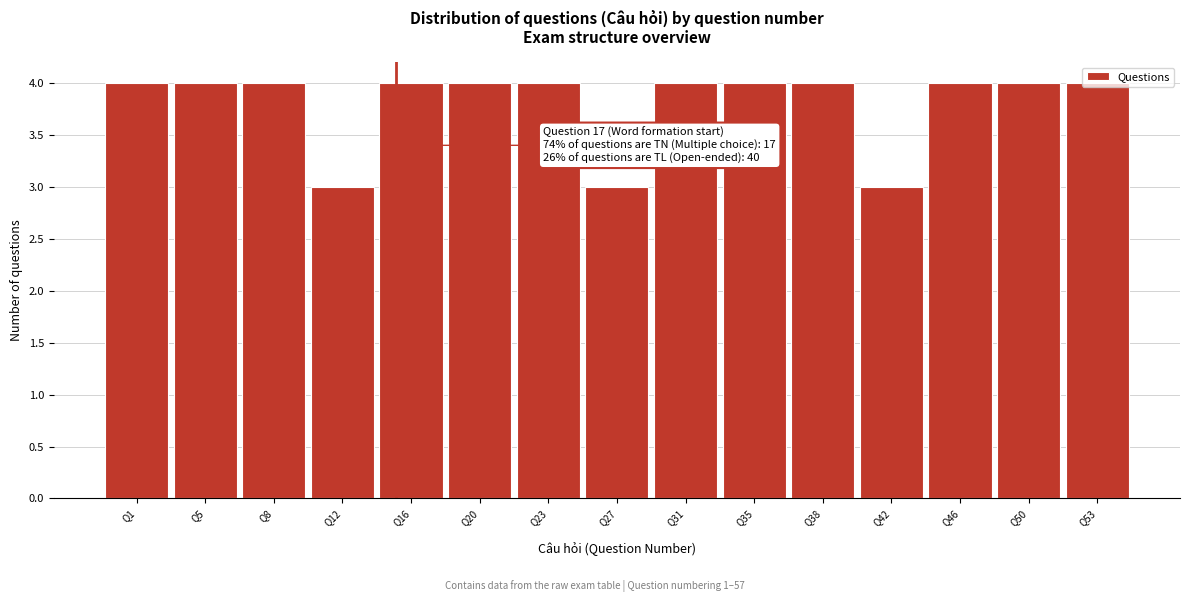

The chart shows a value of 4 at Q50. True or false?

True